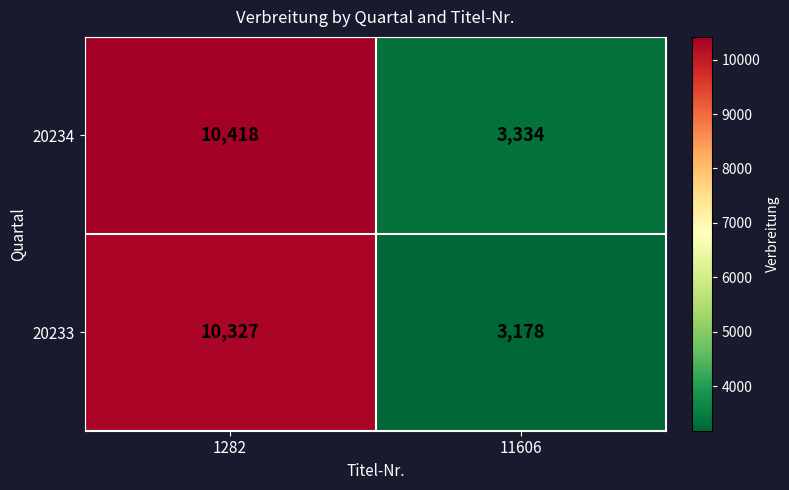

Count the number of data series in this chart.

2